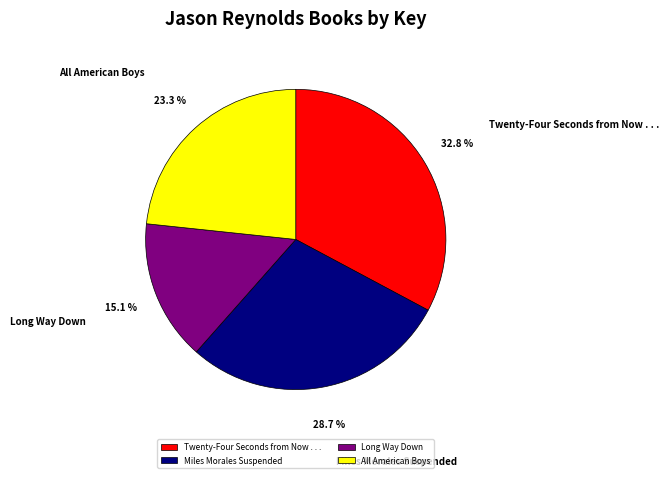

Rank the categories by value from highest to lowest.

Twenty-Four Seconds from Now . . ., Miles Morales Suspended, All American Boys, Long Way Down